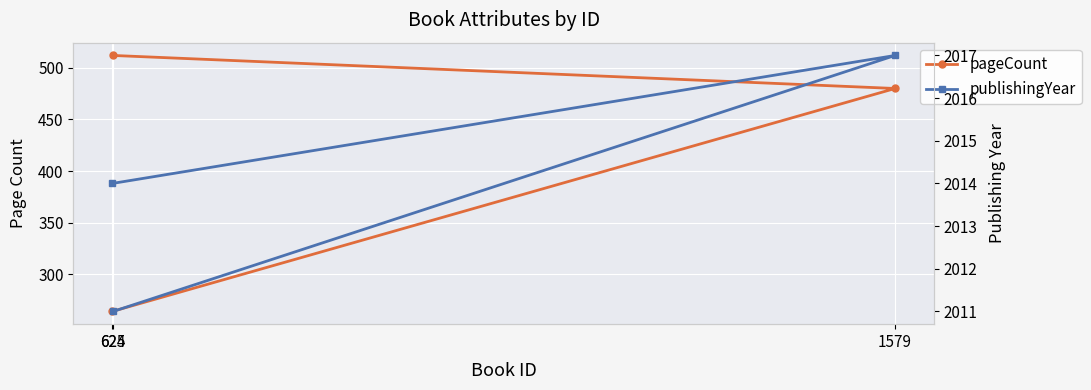

Is it true that publishingYear equals 2788 at 624?

False